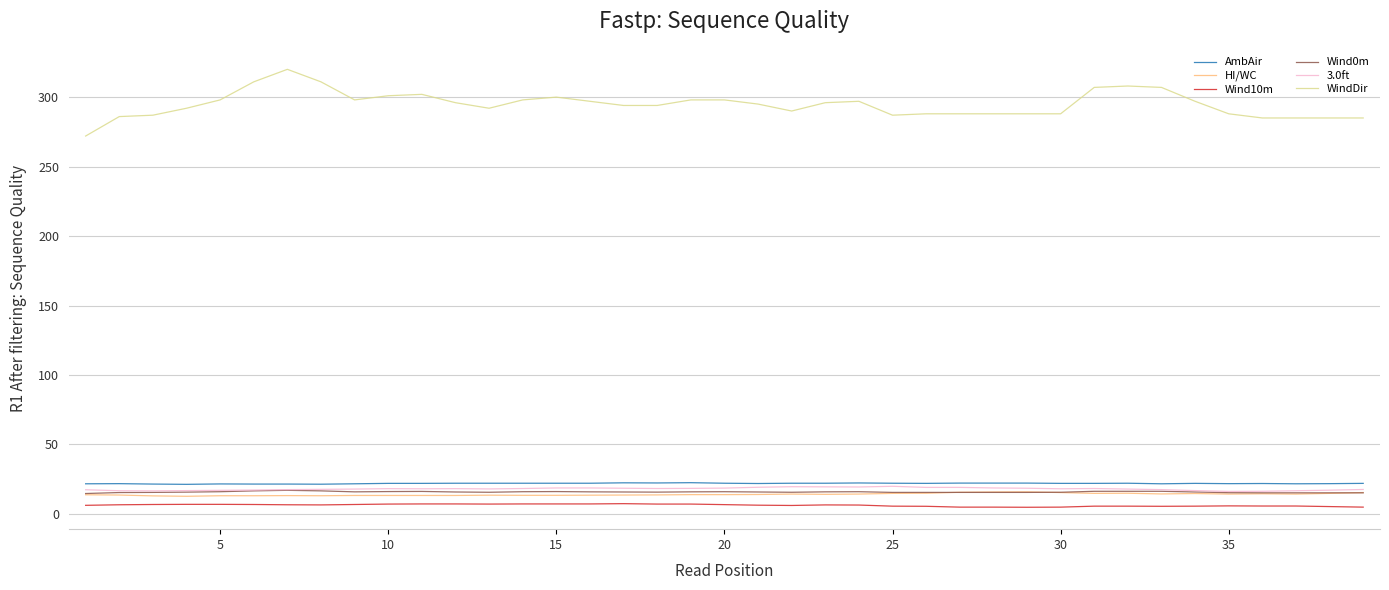

Which series has the largest total across all categories?

WindDir